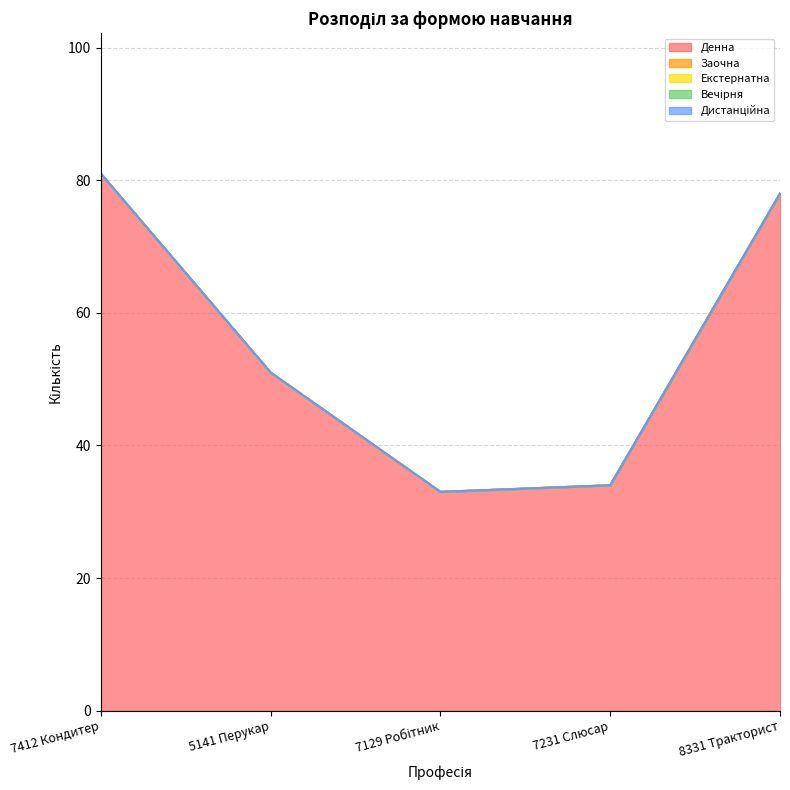

At how many categories does at least one series exceed 14?

5